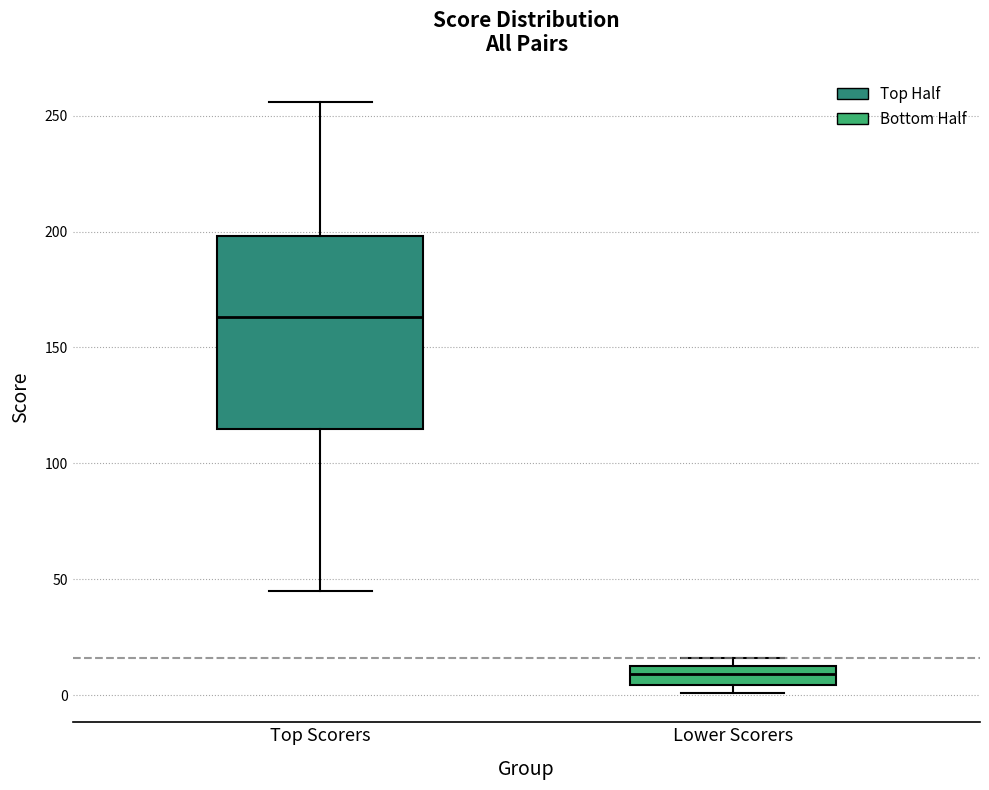

Which box has the highest median line?

Top Scorers